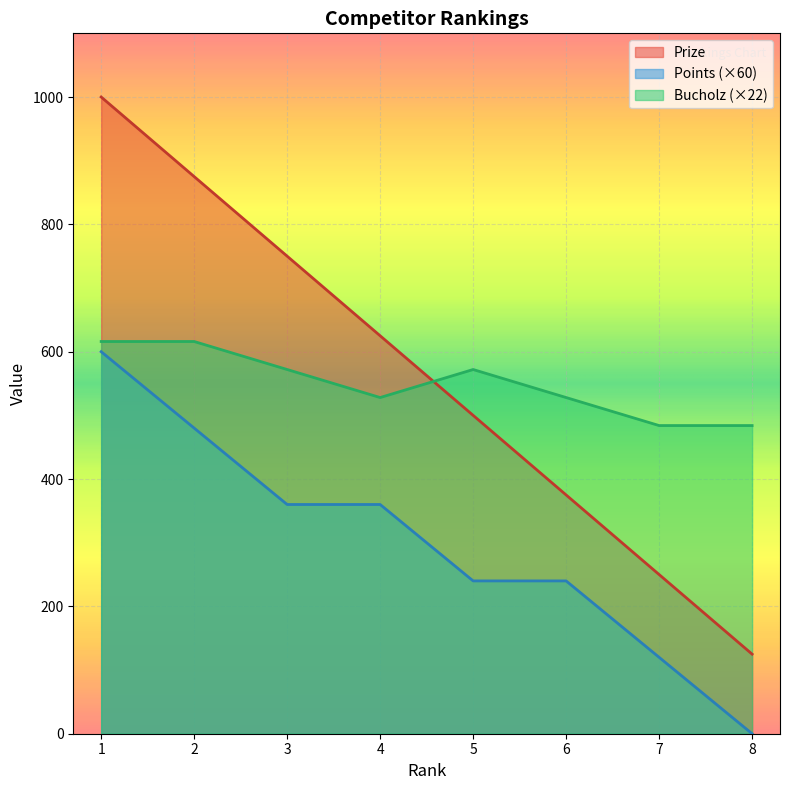

How many interior local valleys does the Bucholz series have?

1